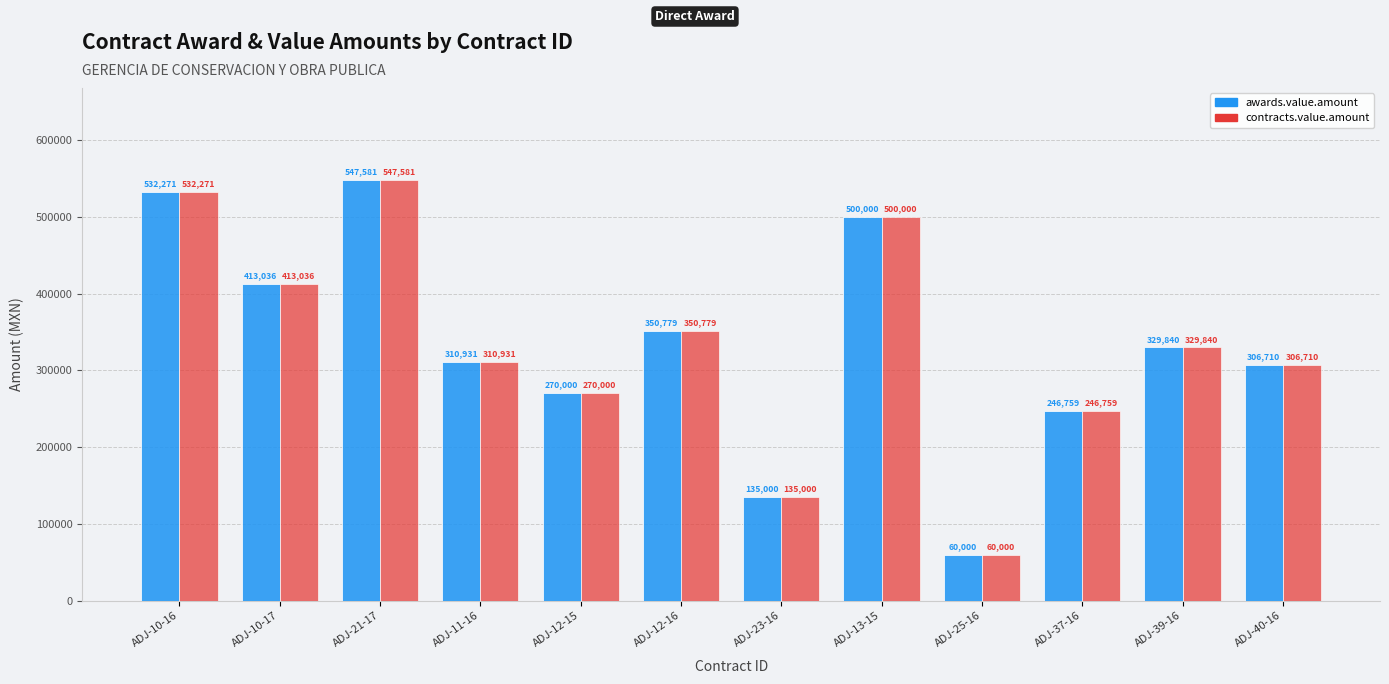

True or false: contracts.value.amount has a value of 128889.2 at ADJ-10-17.

False